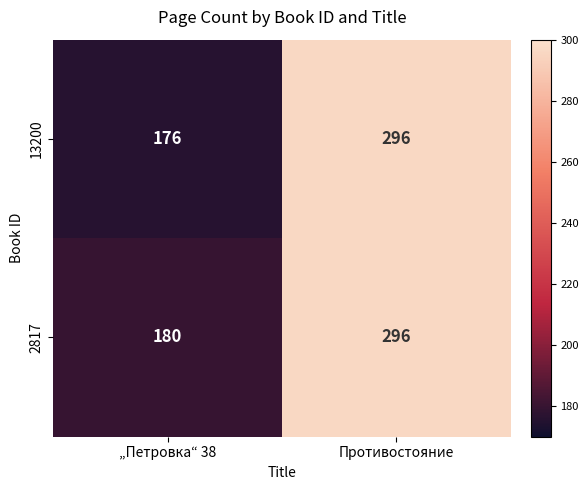

Reading left to right, transcribe all the data shown in this chart.

13200: 176	296
2817: 180	296